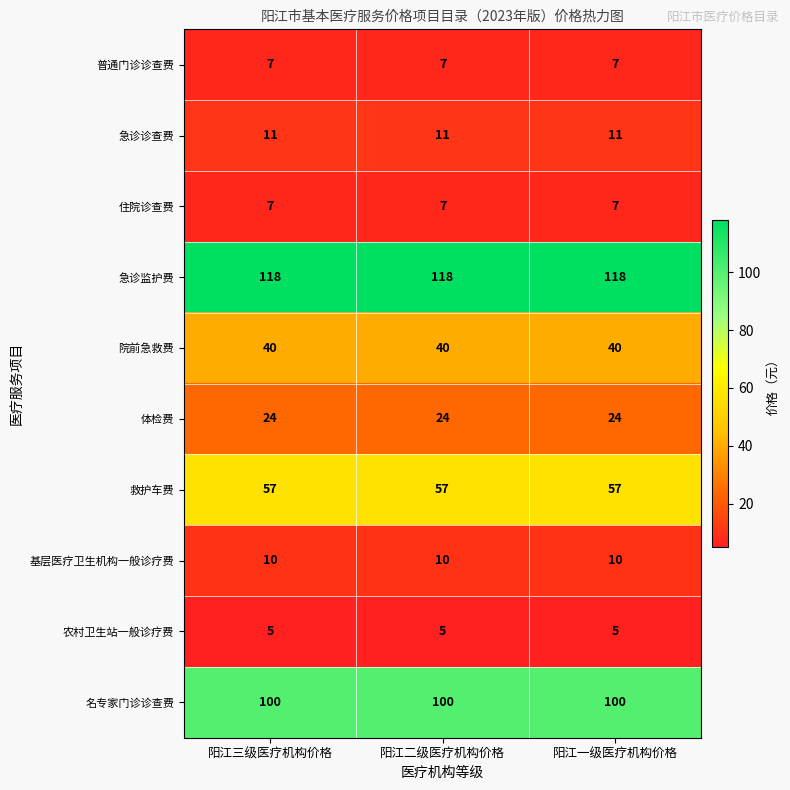

What is the maximum value shown in the chart?

118